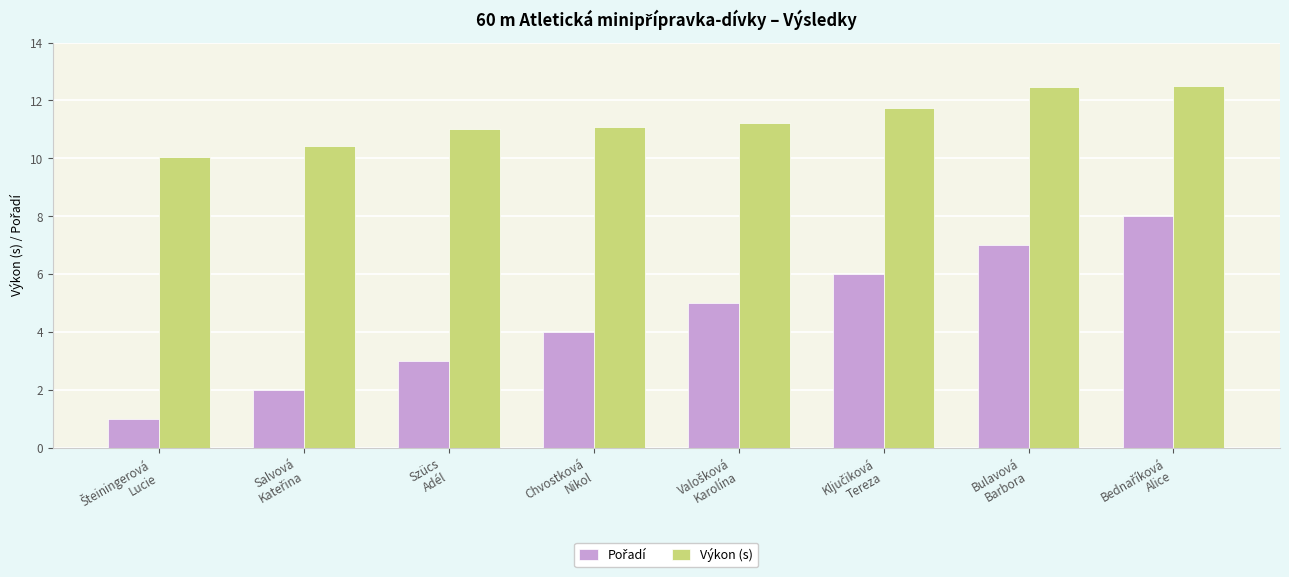

What is the difference between the second highest and second lowest values in the Výkon (s) series?

2.0